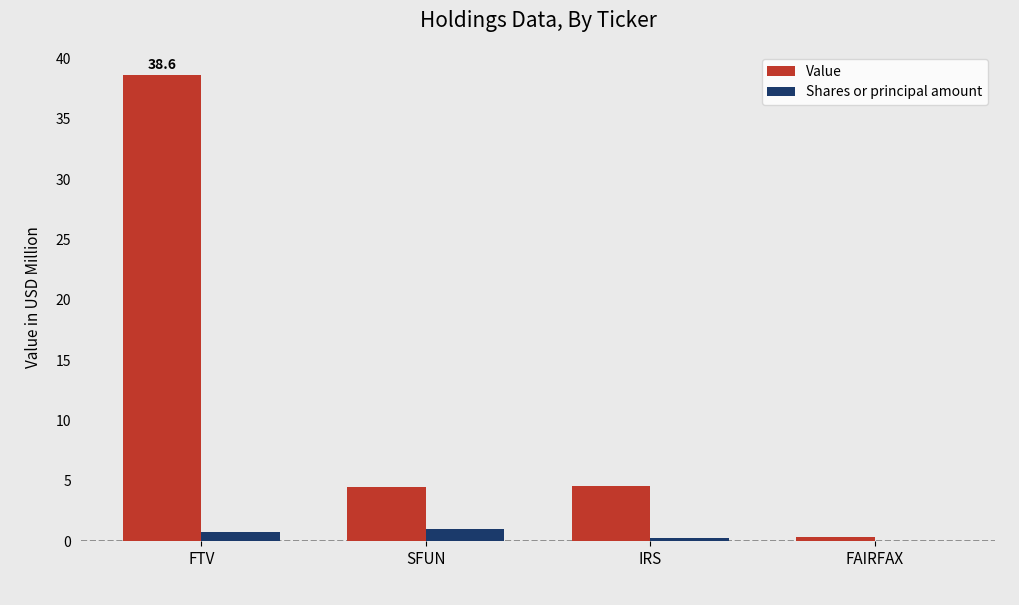

What is the sum of all Value values?

48.1